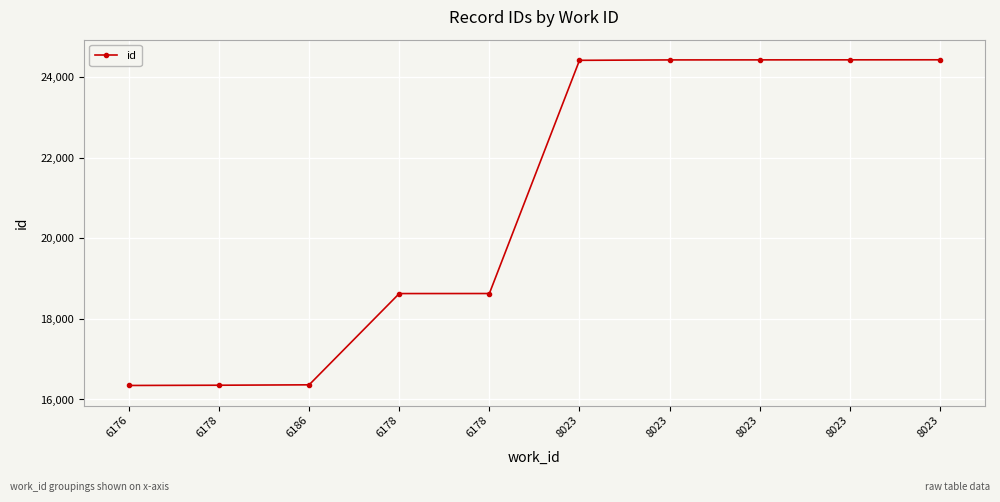

How many lines are shown in the chart?

1